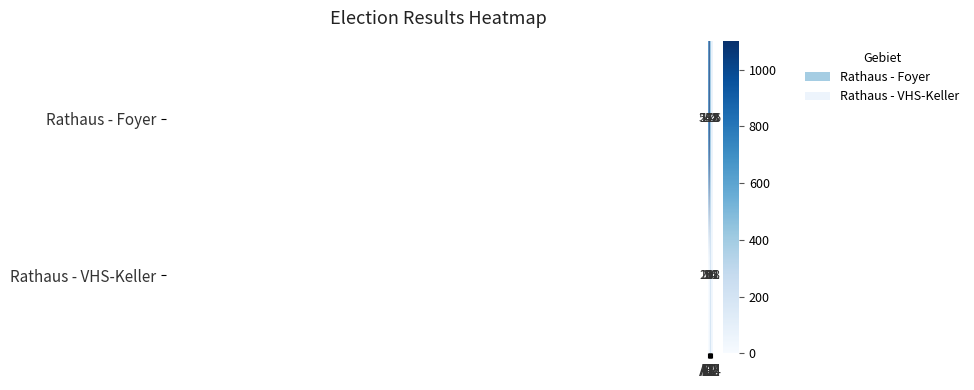

Which series has the largest total across all categories?

Rathaus - Foyer